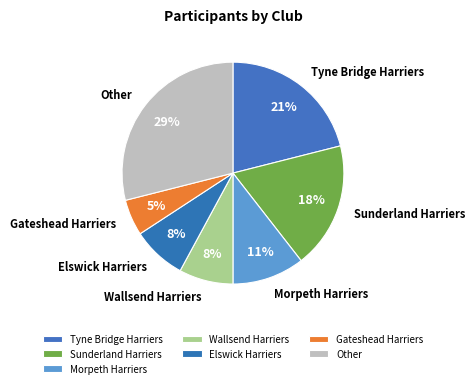

Is there any slice that represents more than half of the pie?

No